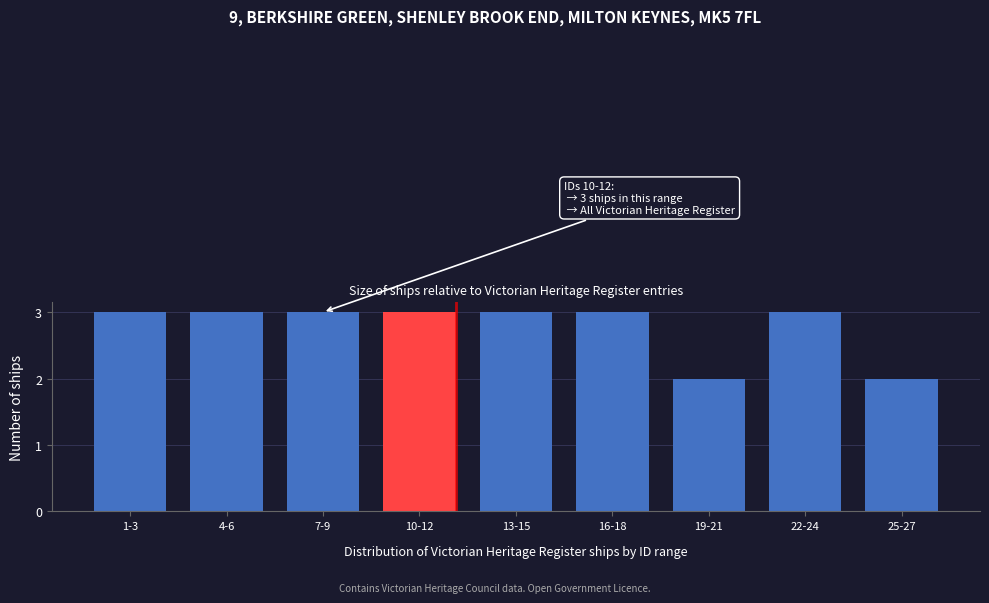

Reading right to left, what are all the values shown in this chart?

2	3	2	3	3	3	3	3	3